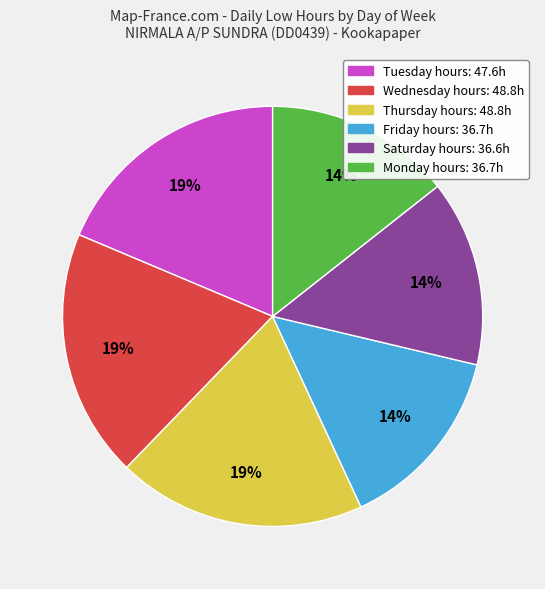

To the nearest percent, what is the difference between the largest and smallest slice percentages?

5%